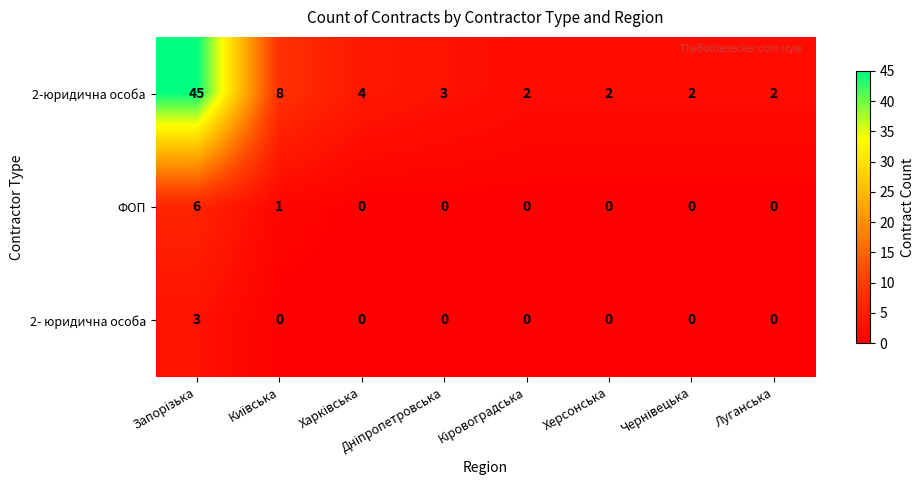

Rank the series by their maximum value, from lowest to highest.

2- юридична особа, ФОП, 2-юридична особа